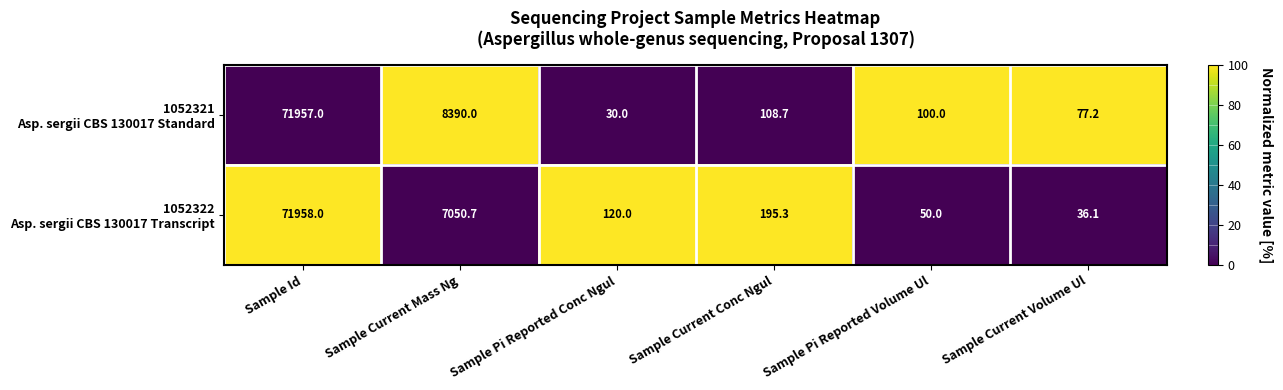

What is the total value across all series at Sample Current Conc Ngul?

304.0